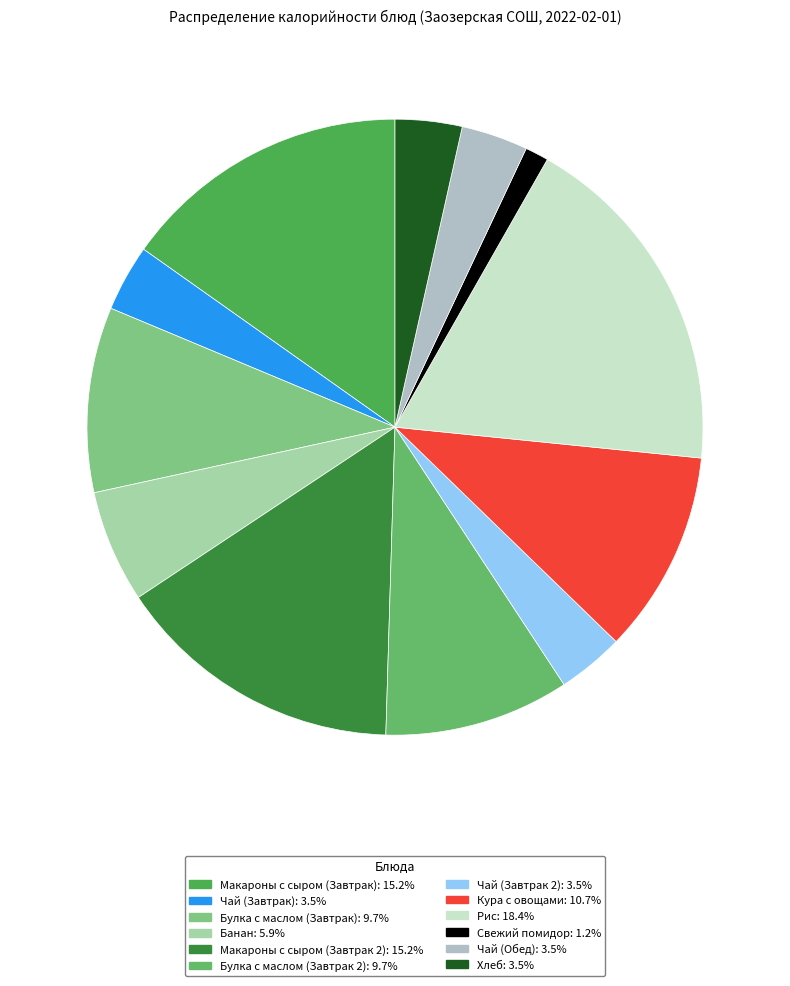

True or false: Макароны с сыром (Завтрак) accounts for 23% of the total.

False